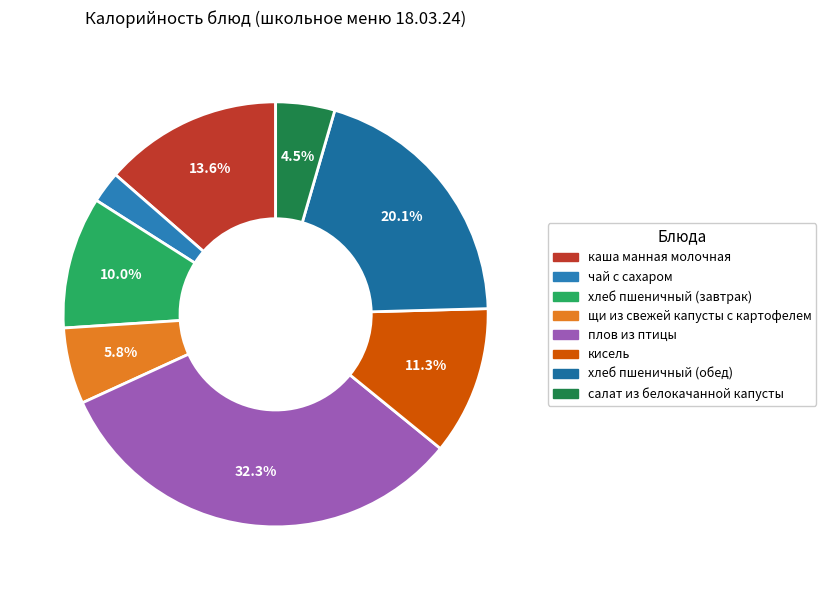

Do хлеб пшеничный (завтрак) and салат из белокачанной капусты together represent more than half of the pie?

No